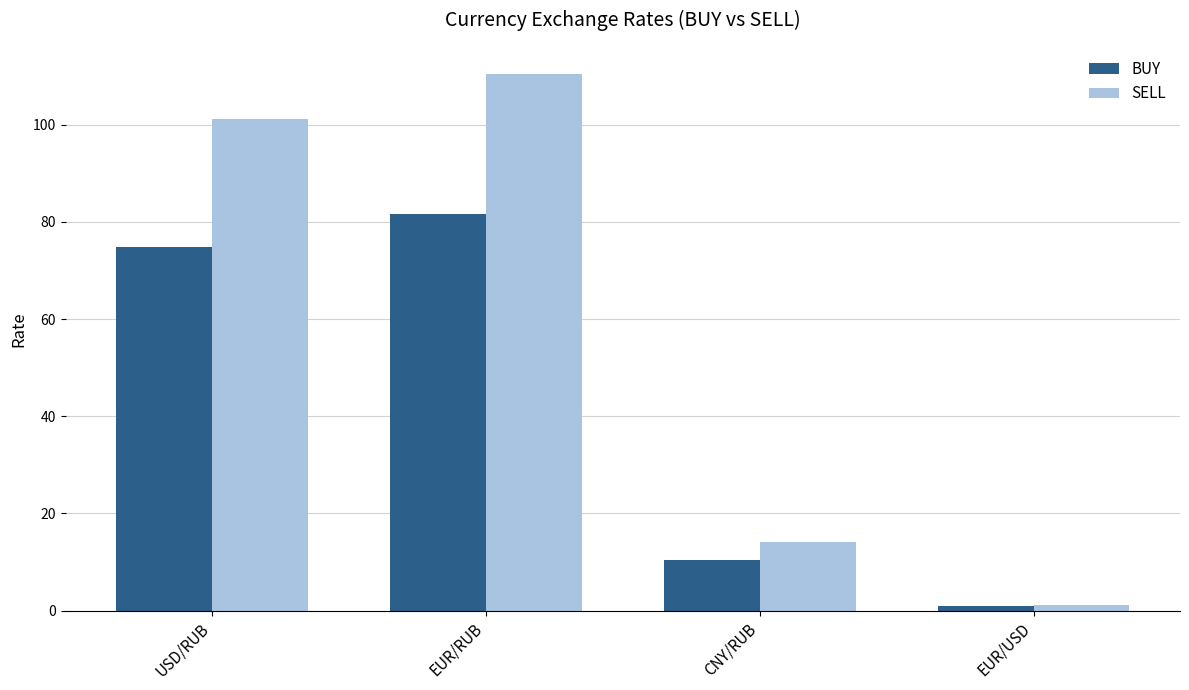

Is it true that SELL equals 101.3 at USD/RUB?

True